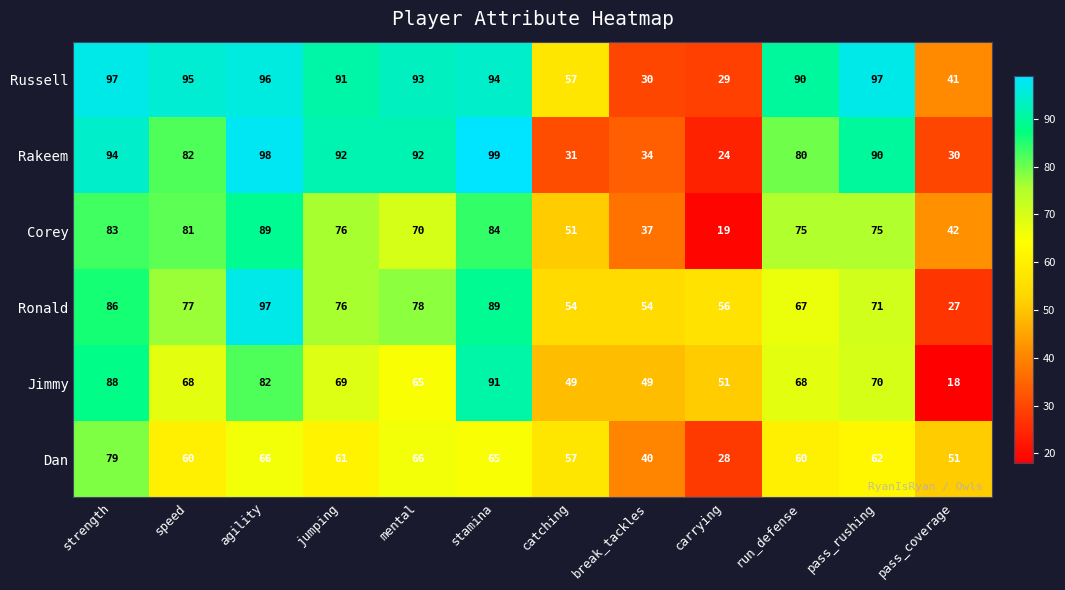

Which series has the largest total across all categories?

Russell